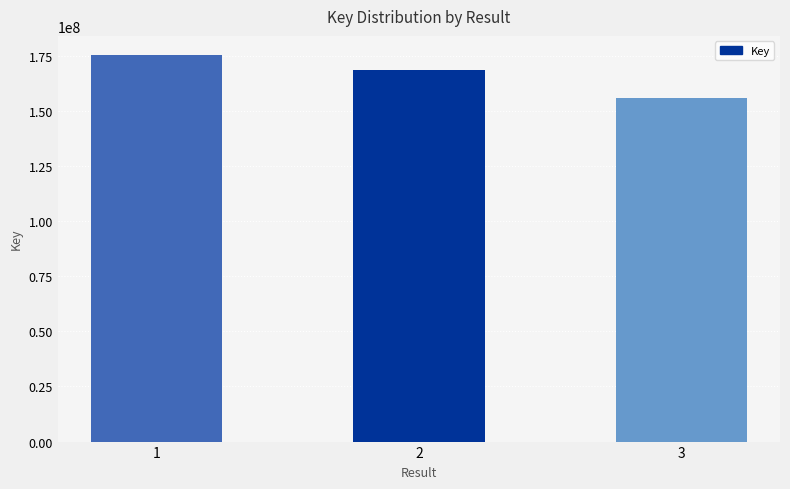

Are the bars horizontal?

No